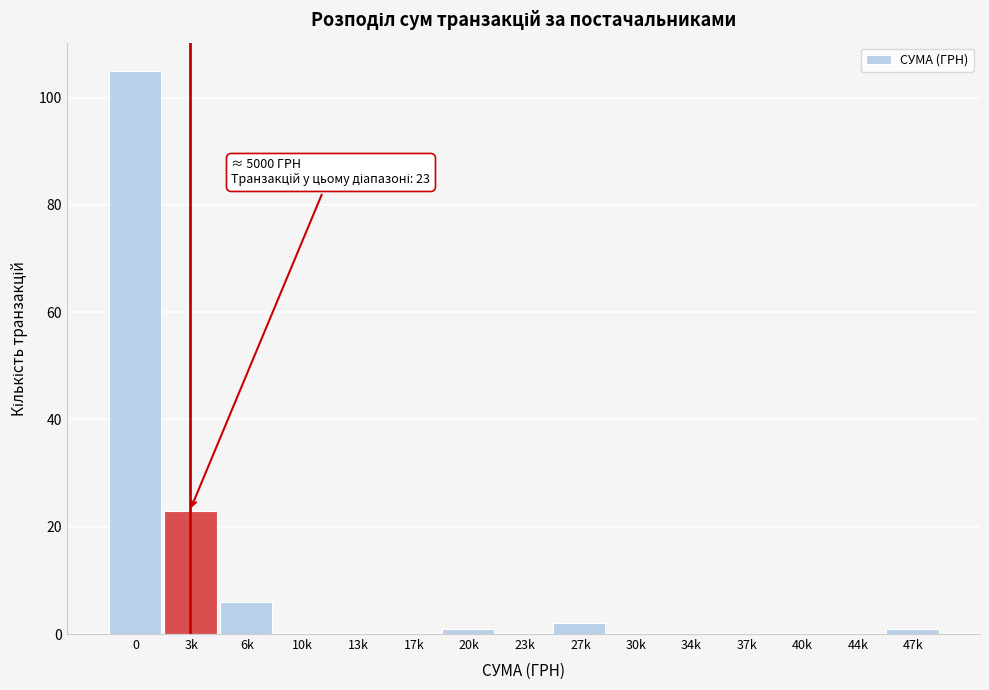

Reading right to left, transcribe all the data shown in this chart.

47k=1	44k=0	40k=0	37k=0	34k=0	30k=0	27k=2	23k=0	20k=1	17k=0	13k=0	10k=0	6k=6	3k=23	0=105